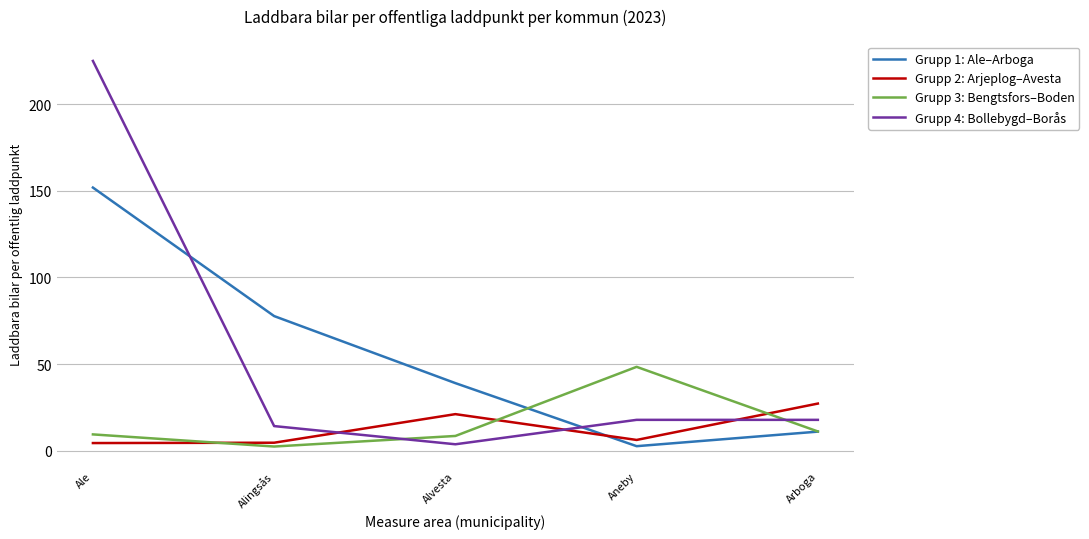

What is the highest value of the Grupp 3: Bengtsfors–Boden series?

48.4